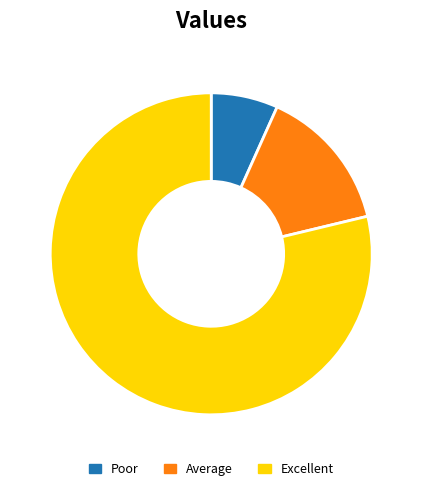

How many segments does this pie chart have?

3